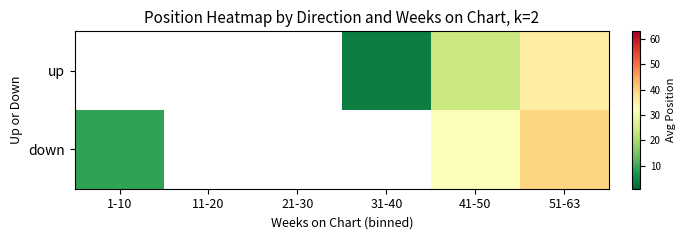

What is the sum of the up values at 41-50 and 51-63?

59.2